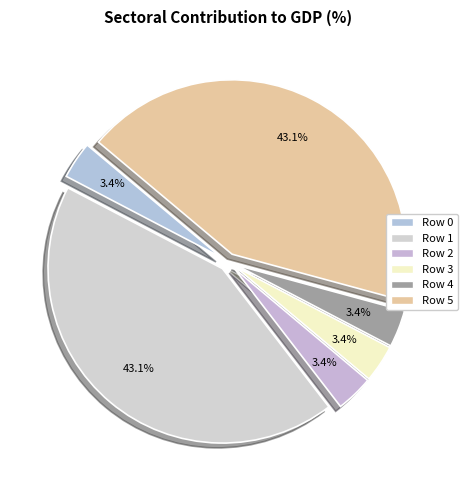

To the nearest percent, what is the difference between the largest and smallest slice percentages?

40%